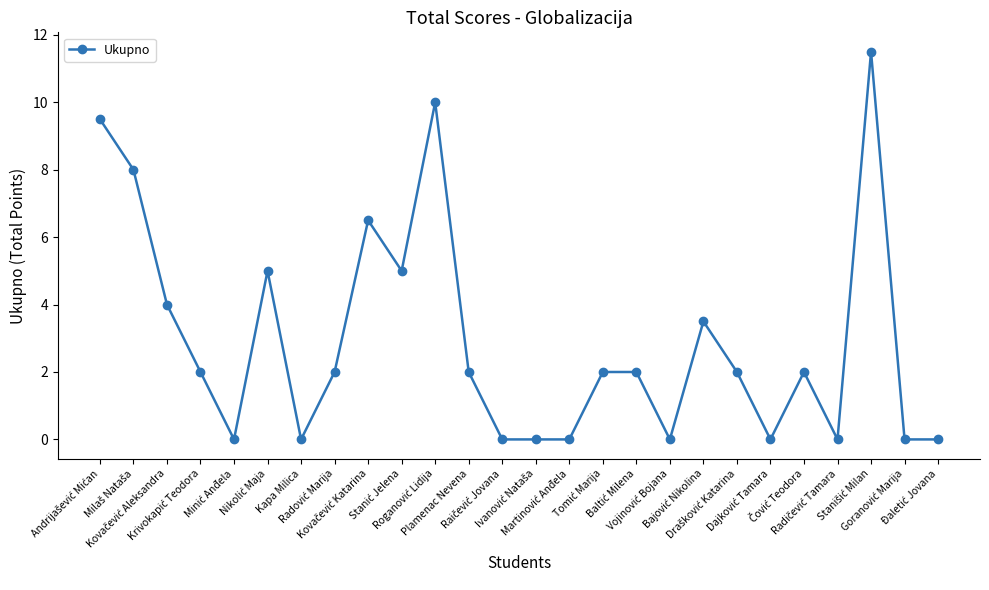

What position from the right is Kapa Milica?

20